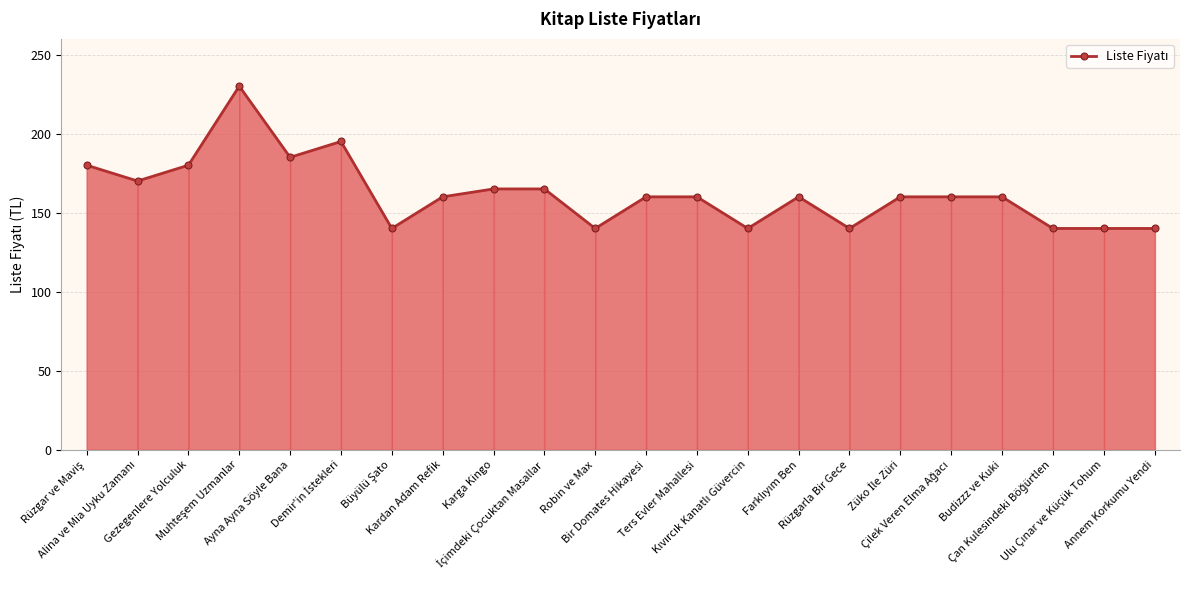

What is the value of the 12th point from the left?

160